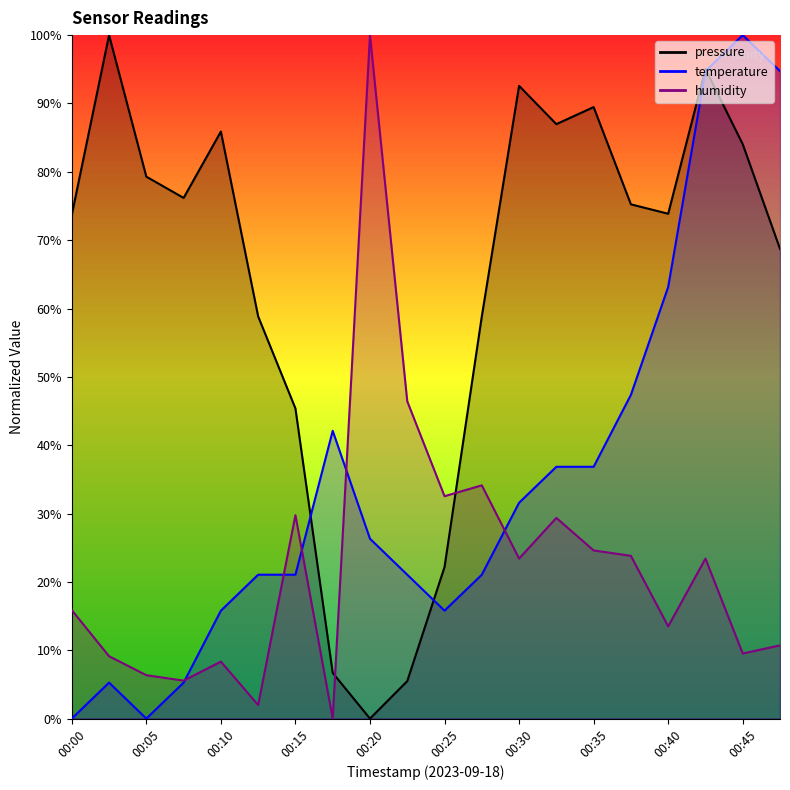

Between which two adjacent categories do pressure and temperature first intersect?

00:15 and 00:18